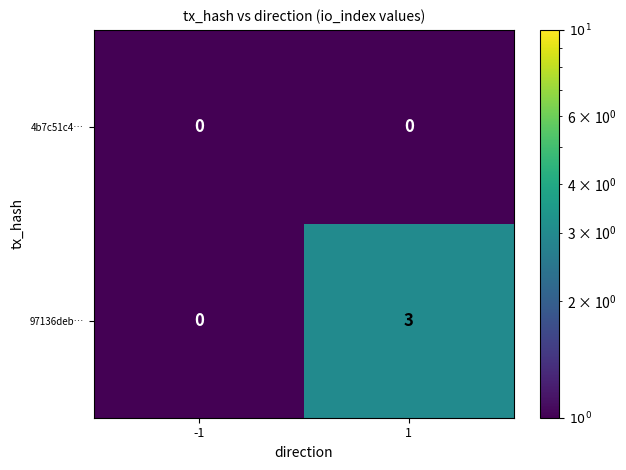

Is it true that 4b7c51c4… equals 0 at -1?

True